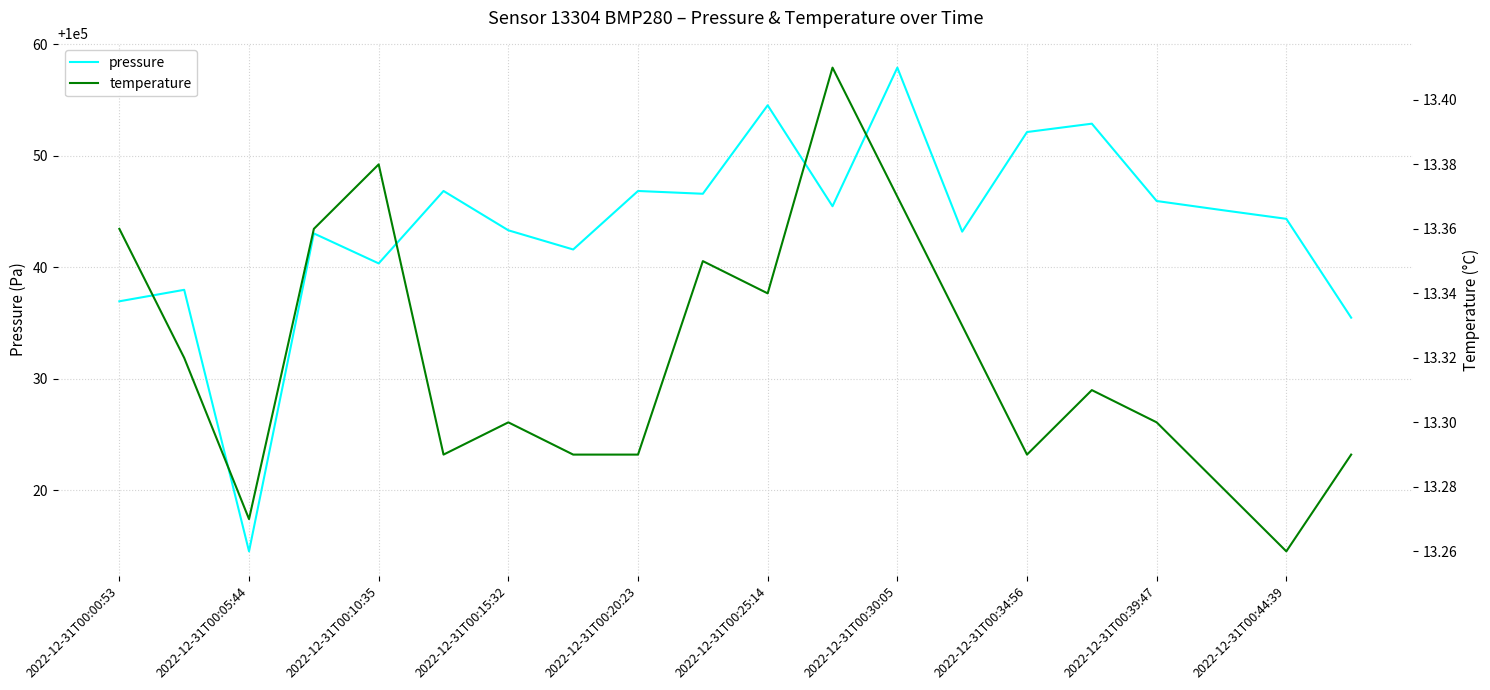

Rank the series by their average value, from lowest to highest.

temperature, pressure